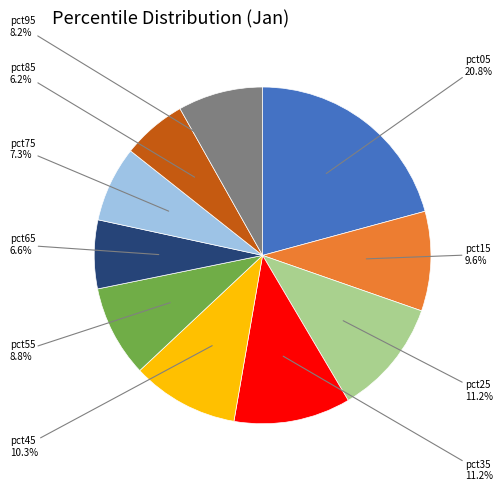

Is there a majority slice in this chart?

No